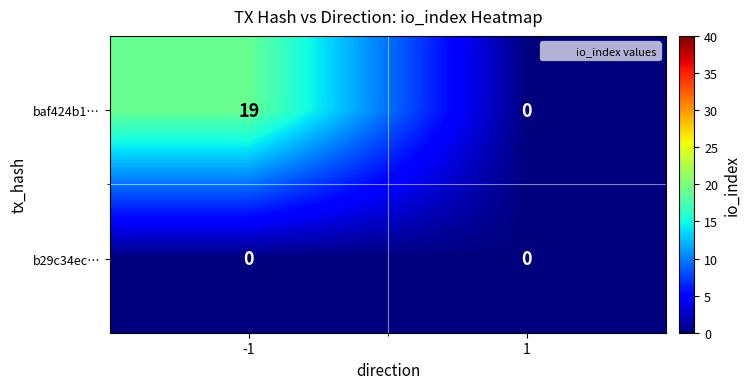

At which category is the sum across all series the highest?

-1